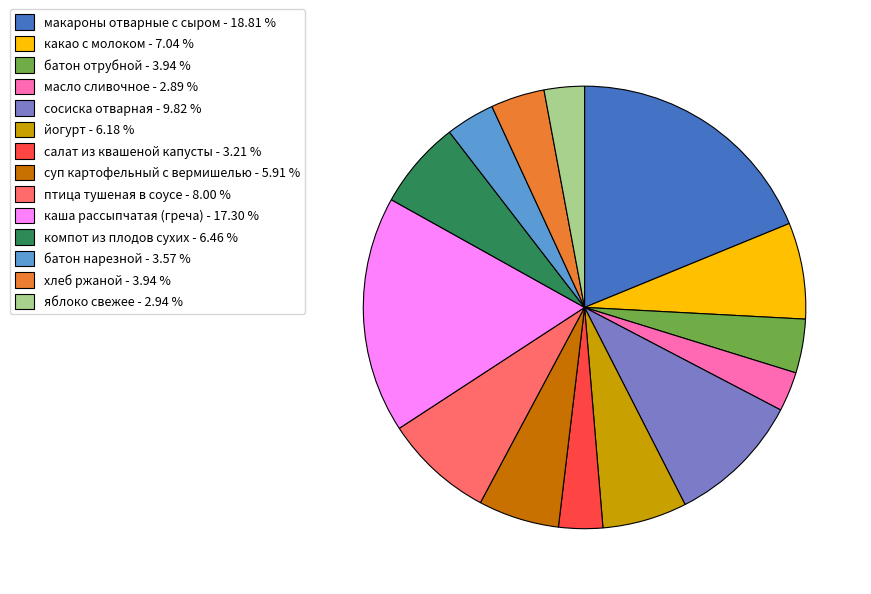

Is there any slice that represents more than half of the pie?

No